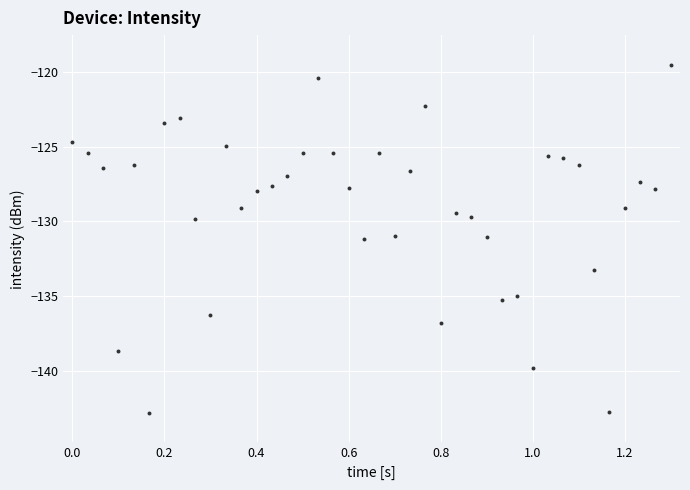

What is the range of X values (max minus min)?

1.3